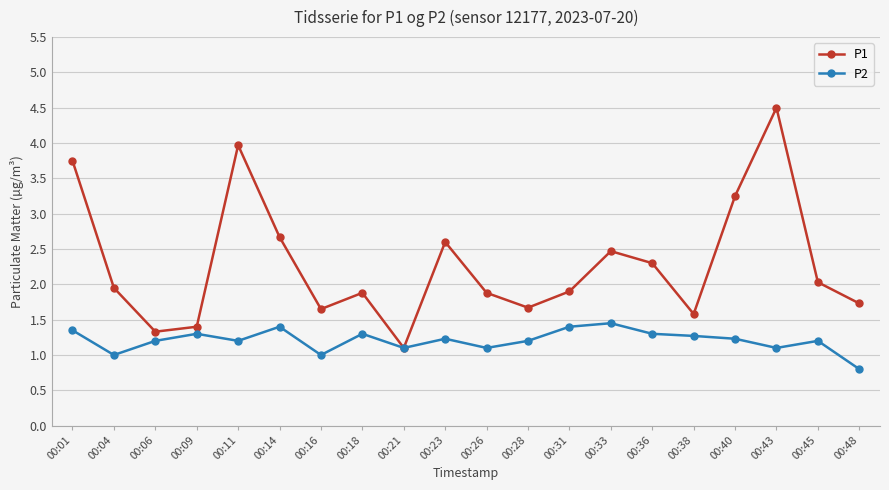

What is the lowest value of the P2 series?

0.8